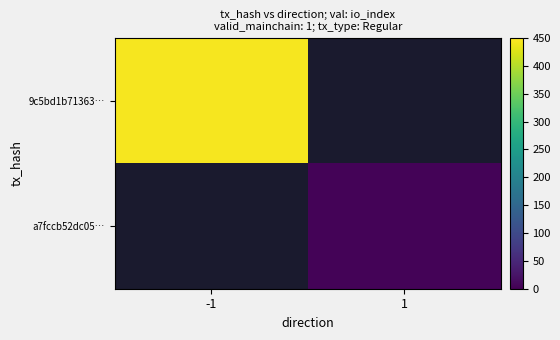

True or false: a7fccb52dc05… has a value of 5.8 at 1.

False